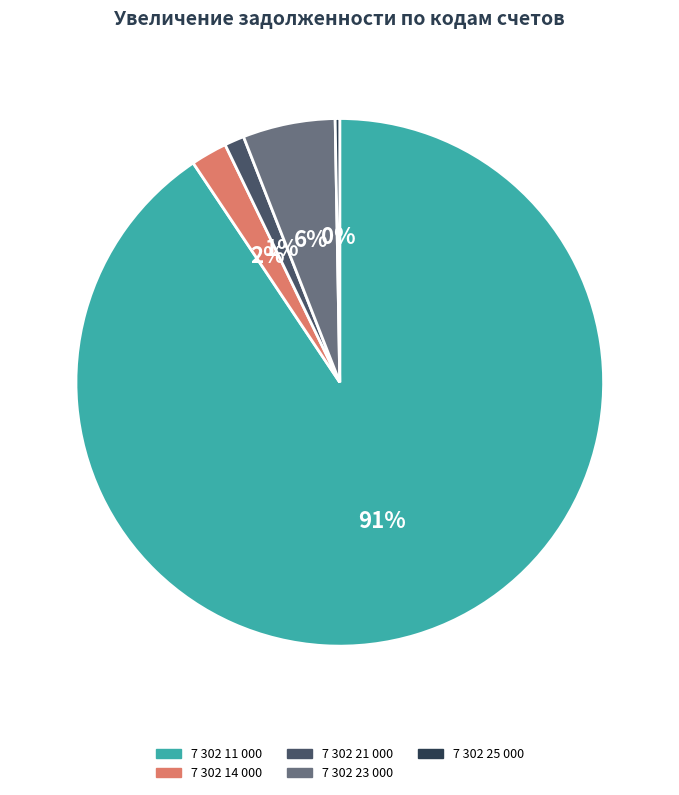

To the nearest percent, what is the combined percentage of 7 302 21 000 and 7 302 11 000?

92%